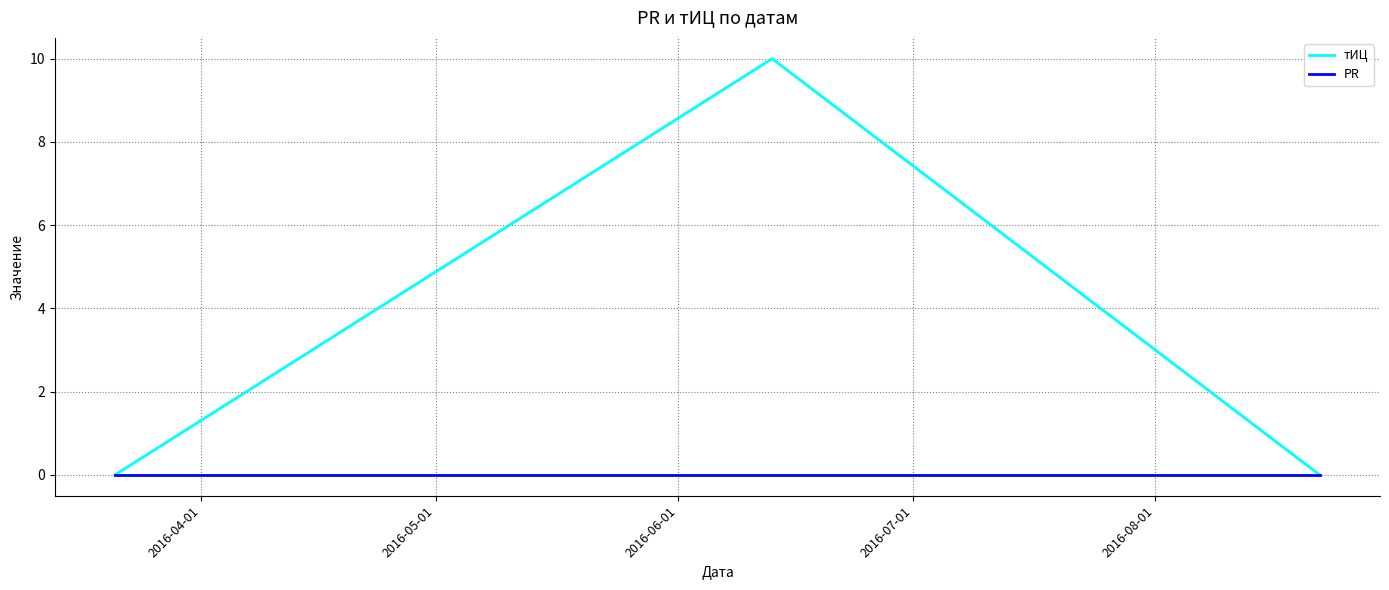

What is the maximum value shown in the chart?

10